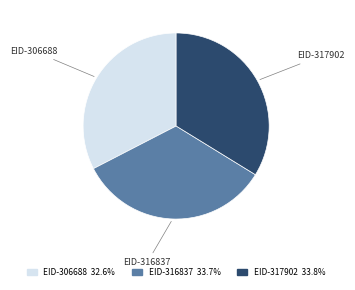

Approximately how many times larger is the value at EID-316837 compared to EID-306688?

1.0